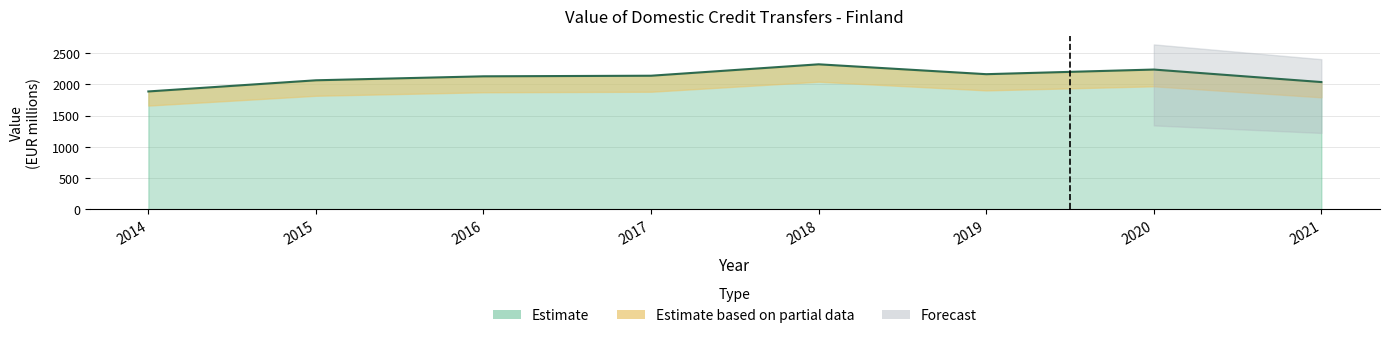

What is the sum of all values?

16974.9